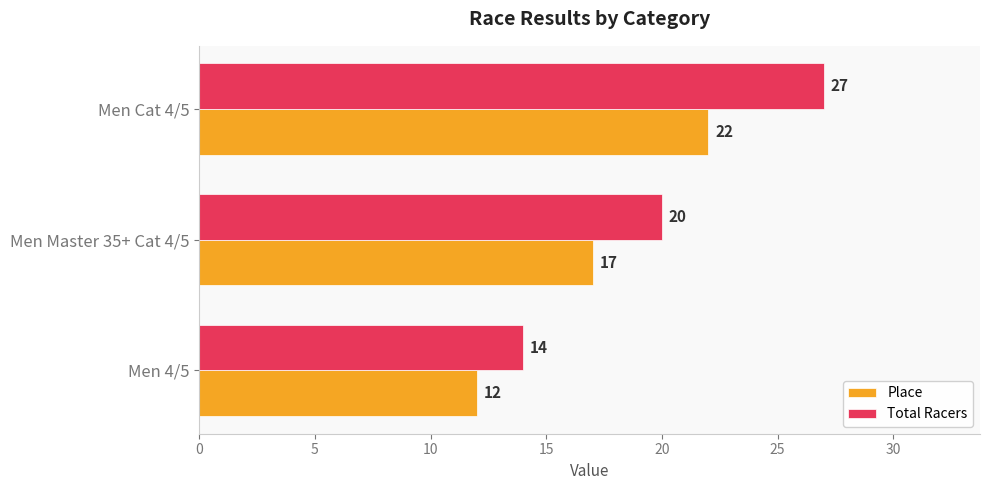

At which category is the sum across all series the highest?

Men Cat 4/5